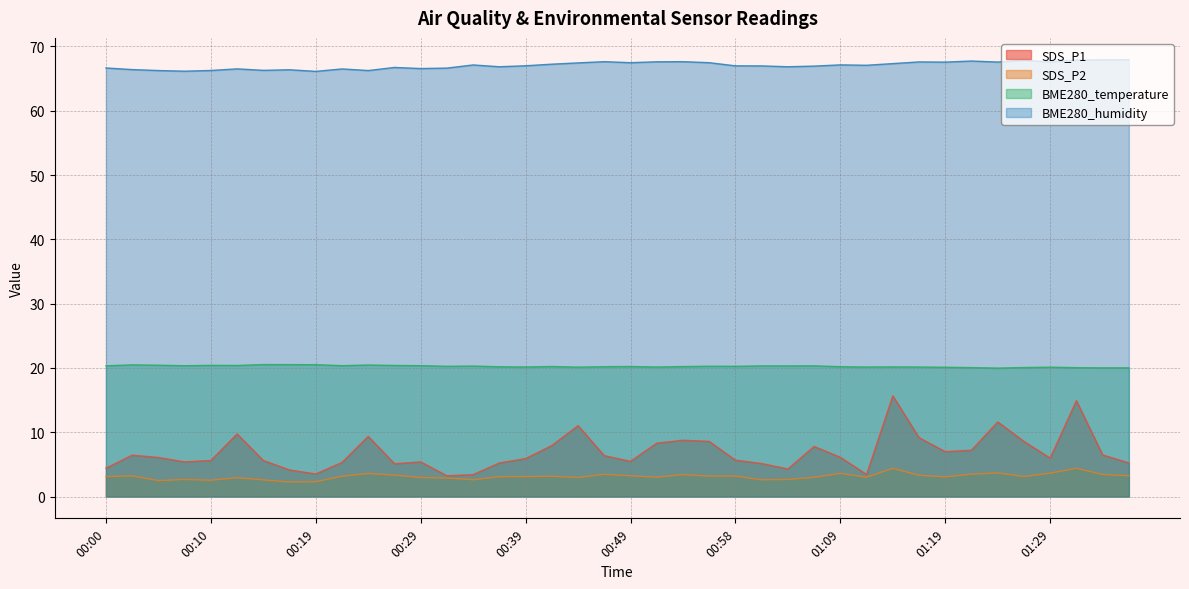

Is it true that BME280_humidity equals 37.7 at 00:46?

False